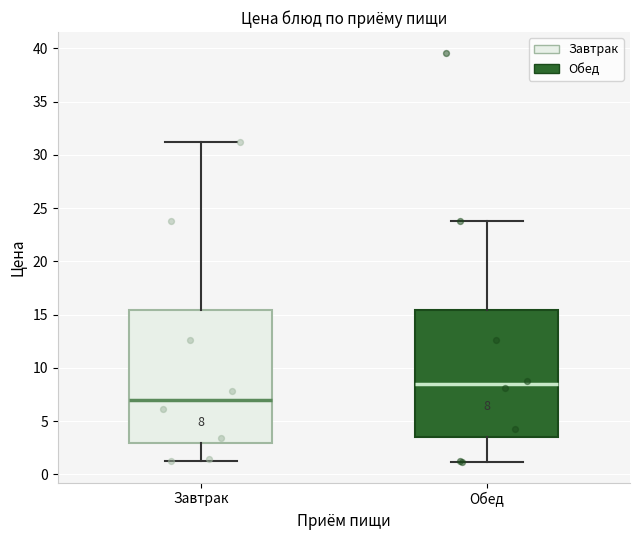

Which box's median line is the lowest?

Завтрак